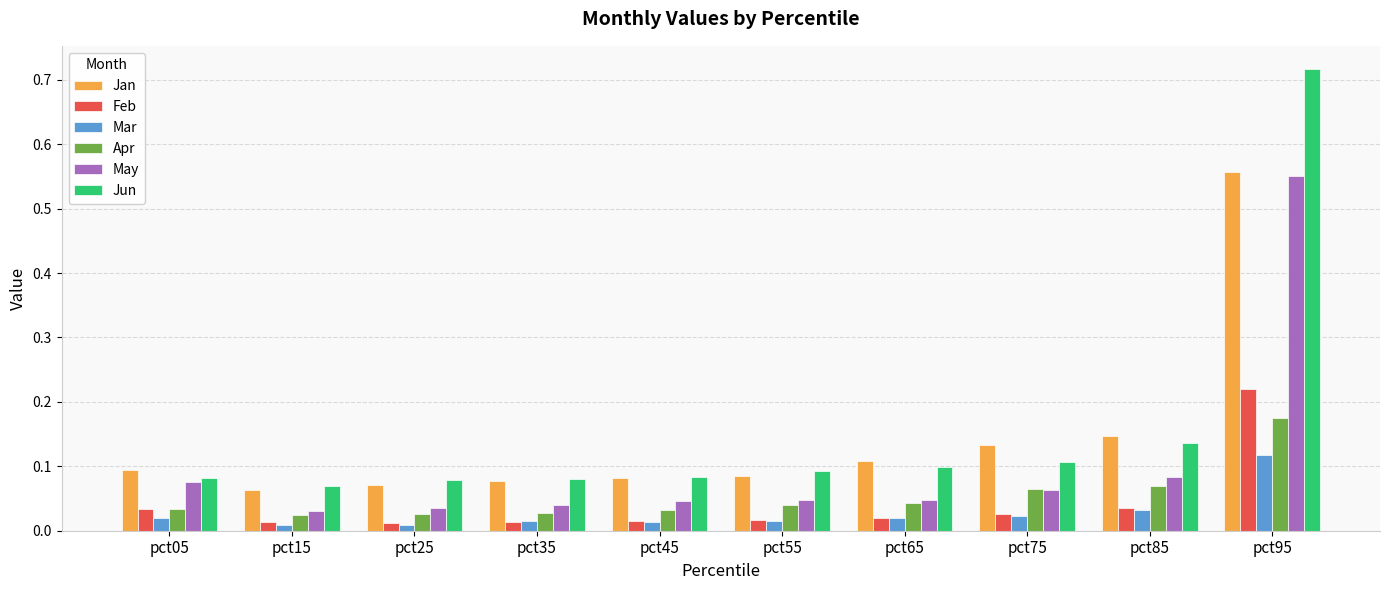

Which series has the largest total across all categories?

Jun